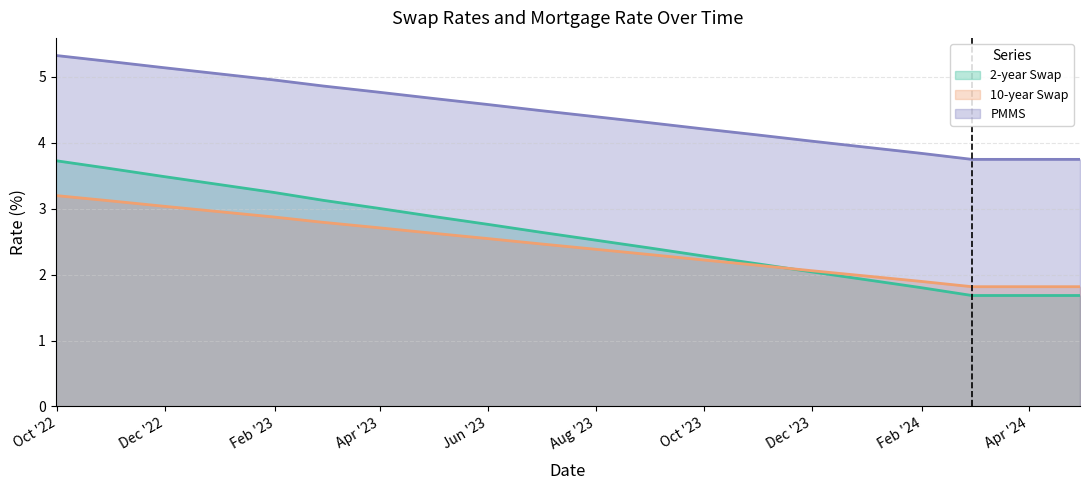

True or false: PMMS and 2-year Swap intersect in this chart.

False